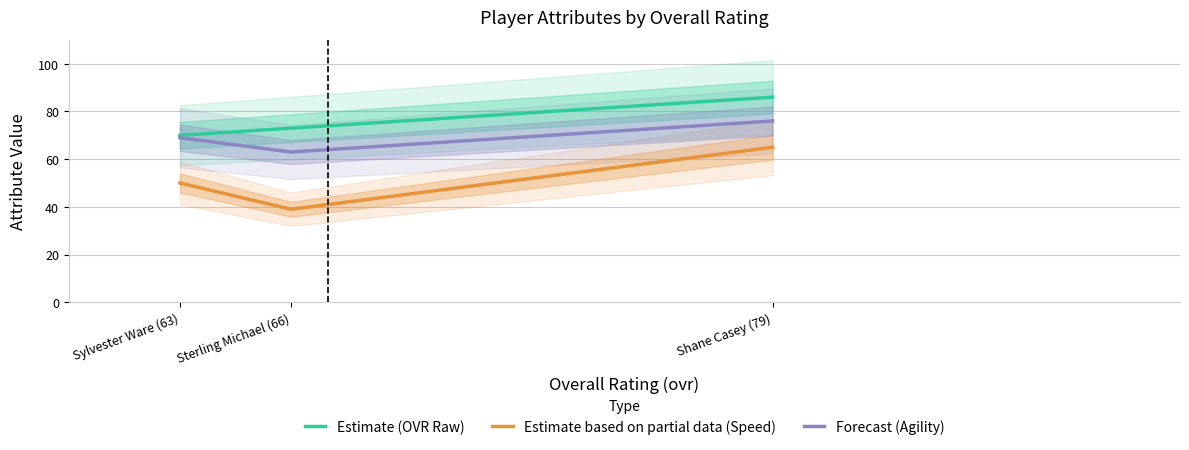

Reading left to right, transcribe all the data shown in this chart.

Estimate (OVR Raw): Shane Casey (79)=86	Sterling Michael (66)=73	Sylvester Ware (63)=70
Estimate based on partial data (Speed): Shane Casey (79)=65	Sterling Michael (66)=39	Sylvester Ware (63)=50
Forecast (Agility): Shane Casey (79)=76	Sterling Michael (66)=63	Sylvester Ware (63)=69